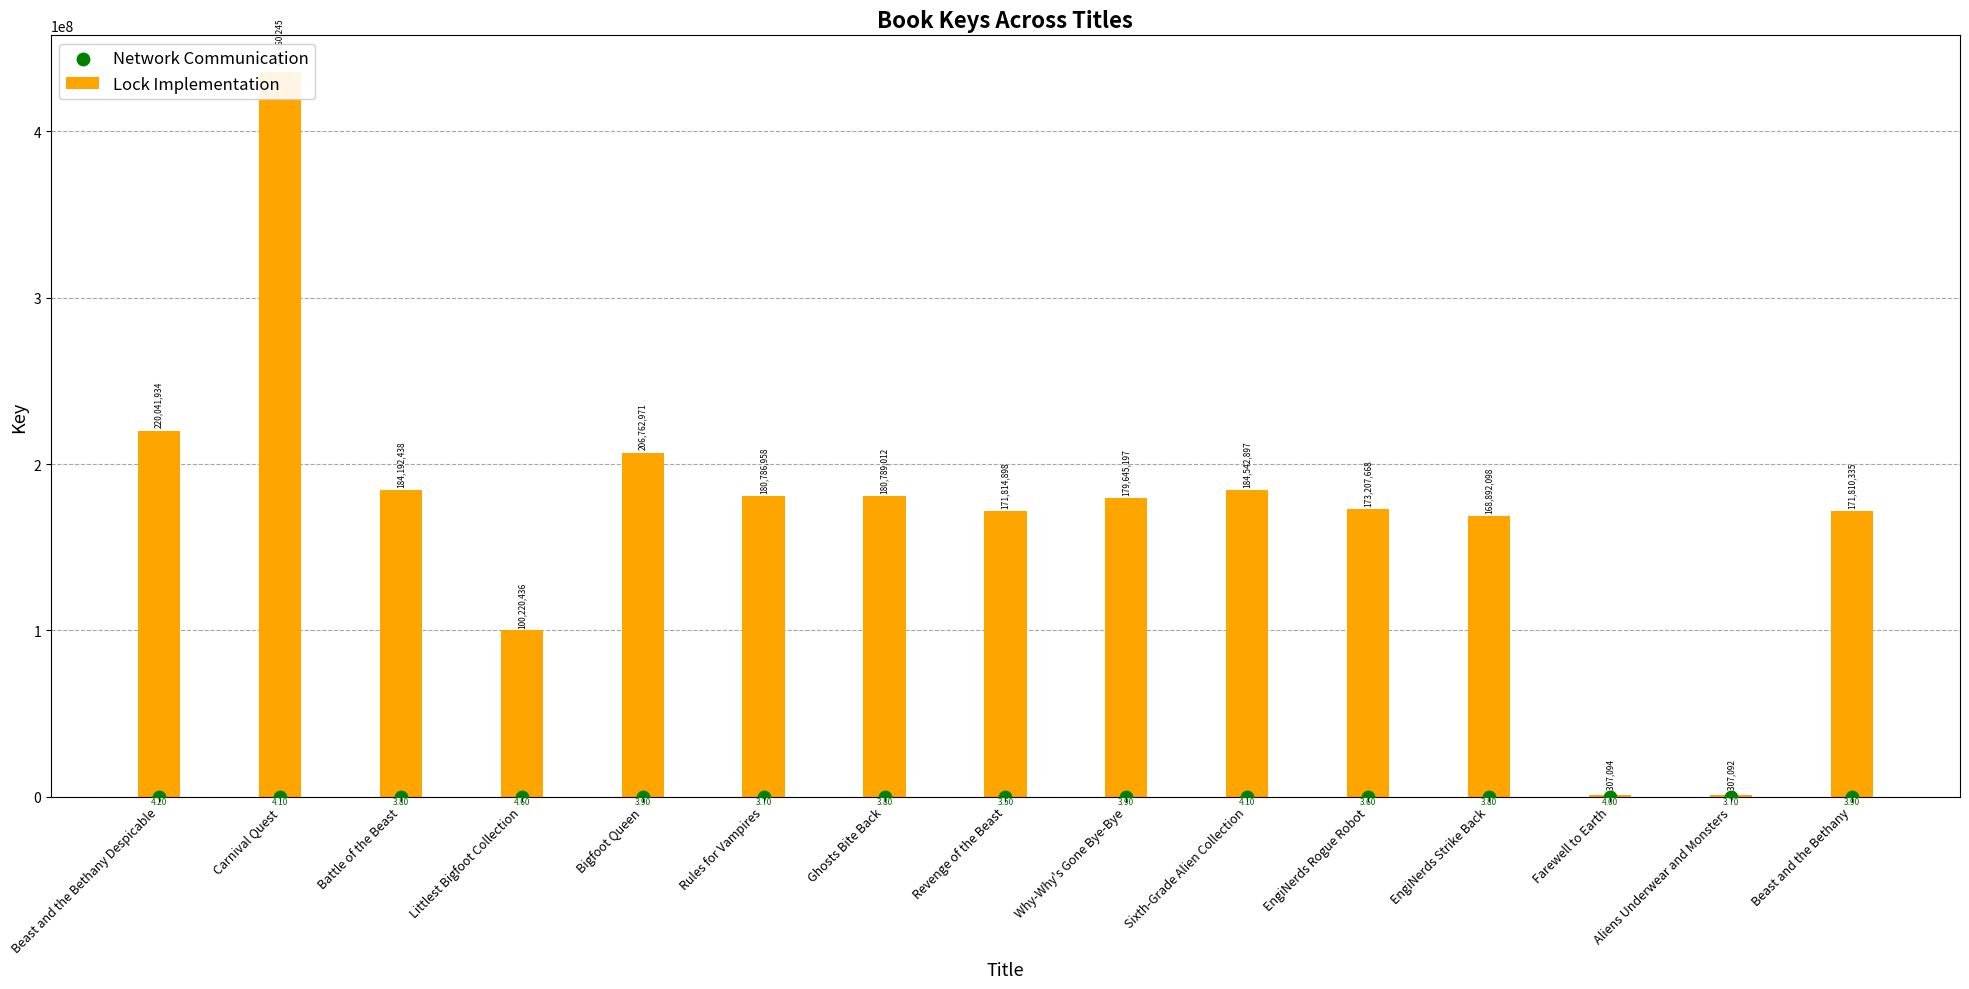

At which category is the sum across all series the highest?

Carnival Quest